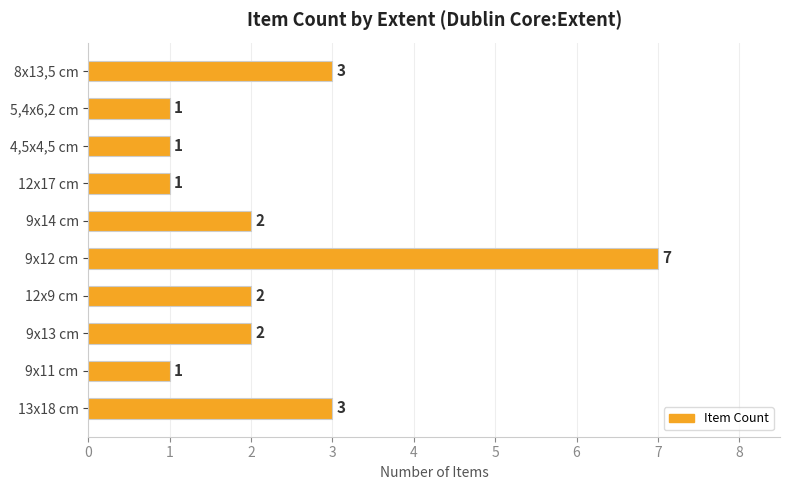

Reading top to bottom, transcribe all the data shown in this chart.

8x13,5 cm=3	5,4x6,2 cm=1	4,5x4,5 cm=1	12x17 cm=1	9x14 cm=2	9x12 cm=7	12x9 cm=2	9x13 cm=2	9x11 cm=1	13x18 cm=3